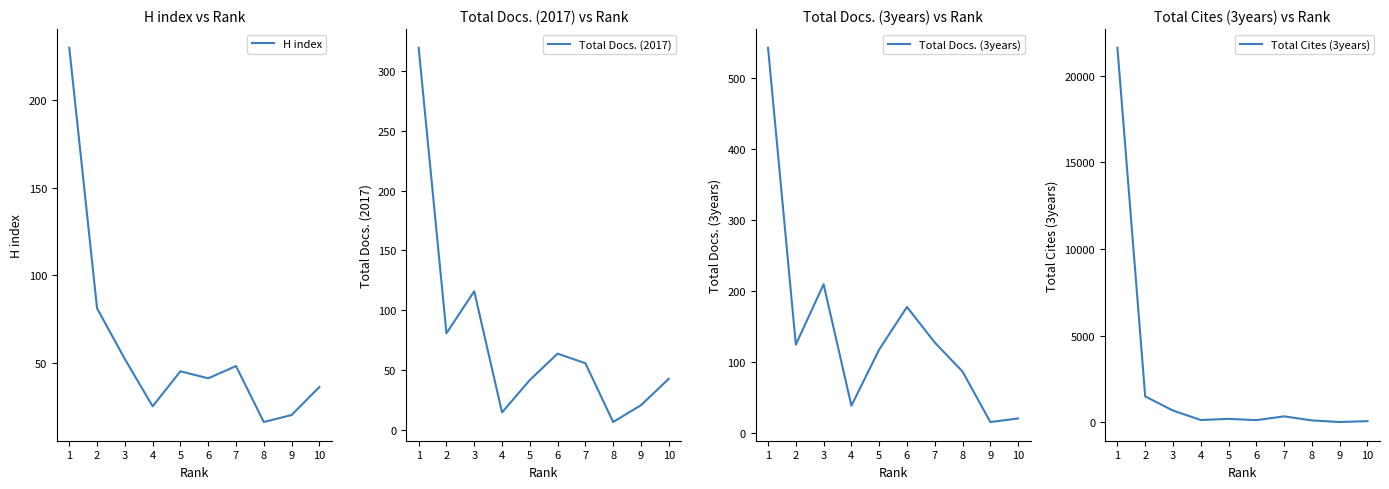

List the series in order of their peak value, lowest first.

H index, Total Docs. (2017), Total Docs. (3years), Total Cites (3years)